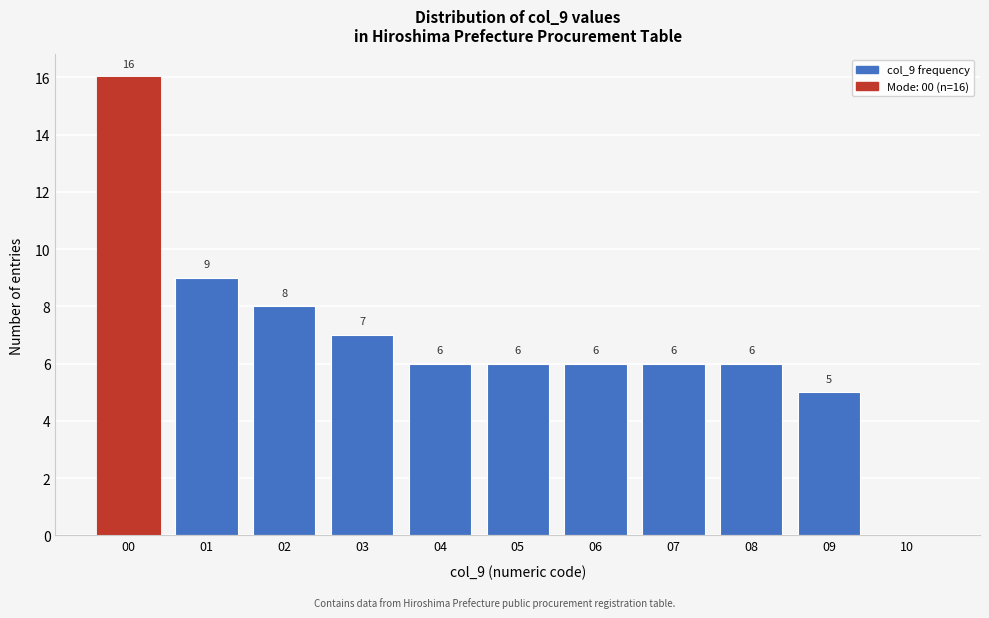

Over which range of the x-axis is the bar tallest?

-0.5 to 0.5